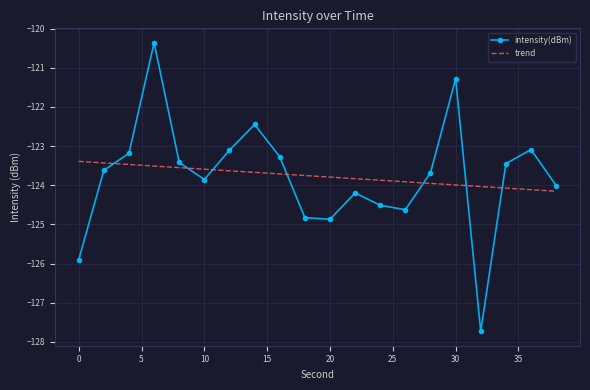

What is the difference between the maximum and minimum values in the intensity(dBm) series?

7.4